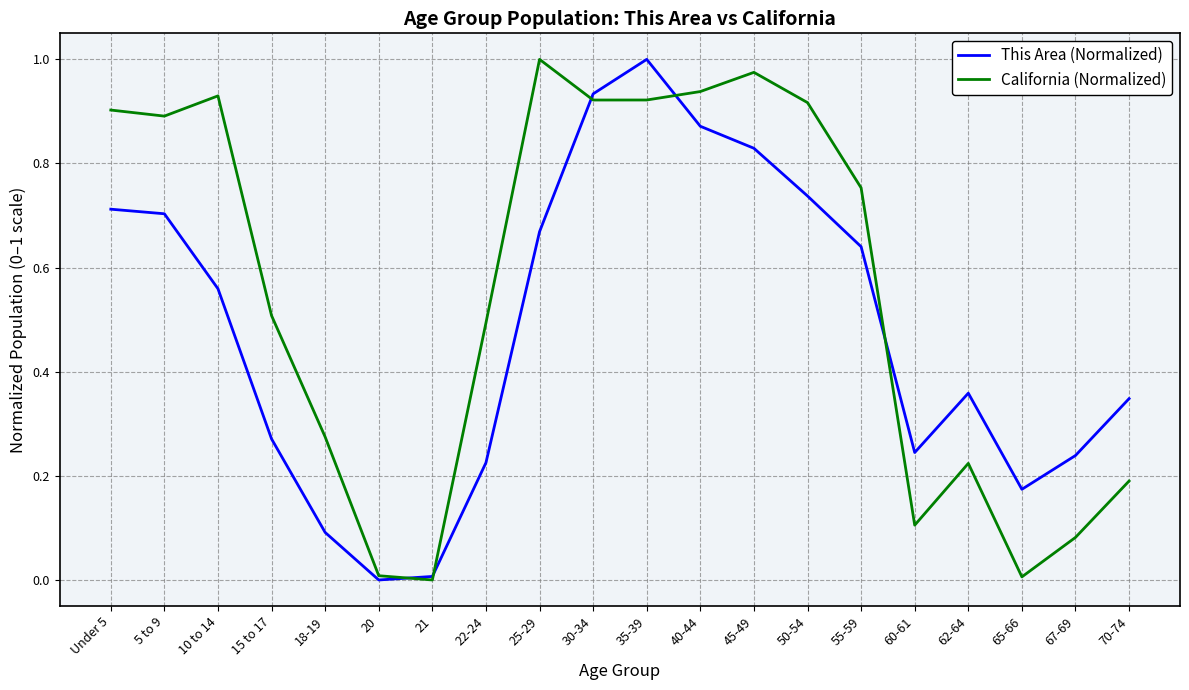

List the series in order of their overall mean, lowest first.

This Area (Normalized), California (Normalized)